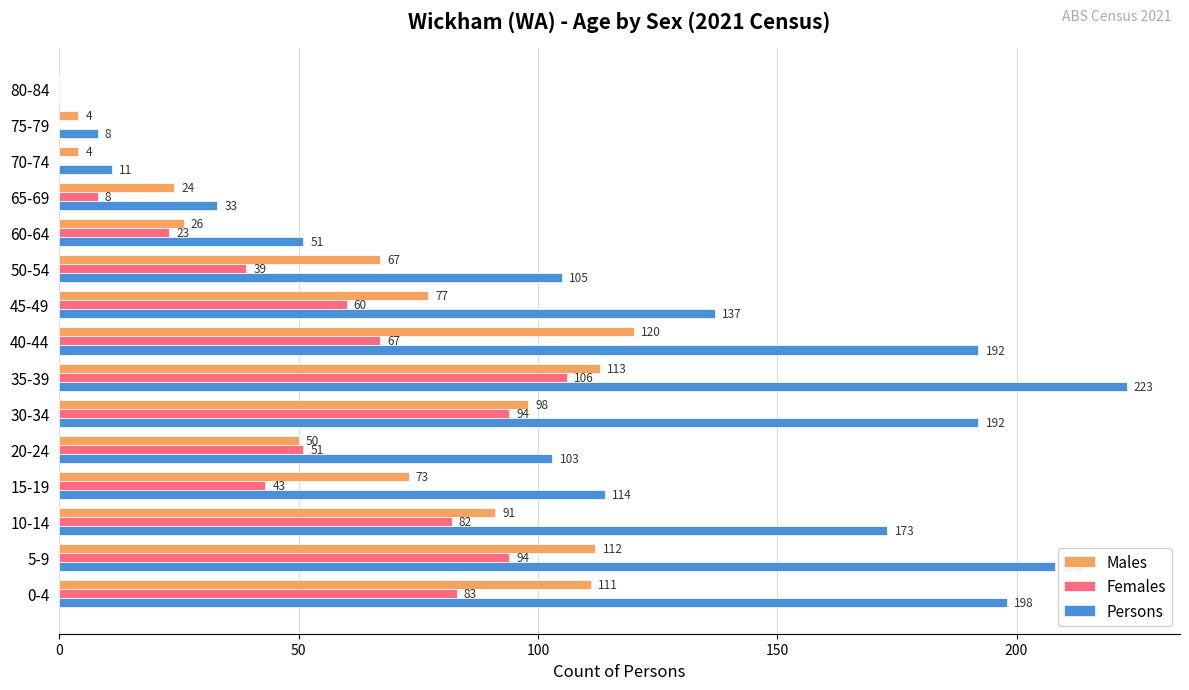

Which series has the largest total across all categories?

Persons